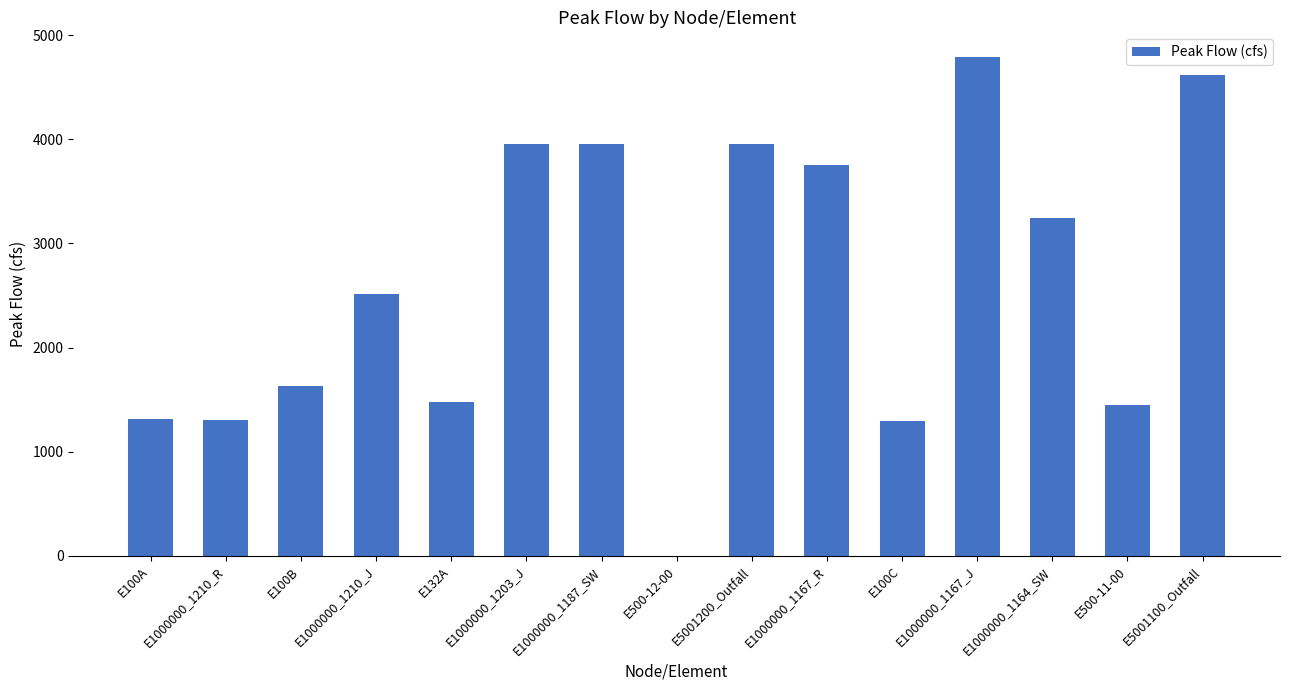

Where is the data nearest to the value 2393?

E1000000_1210_J